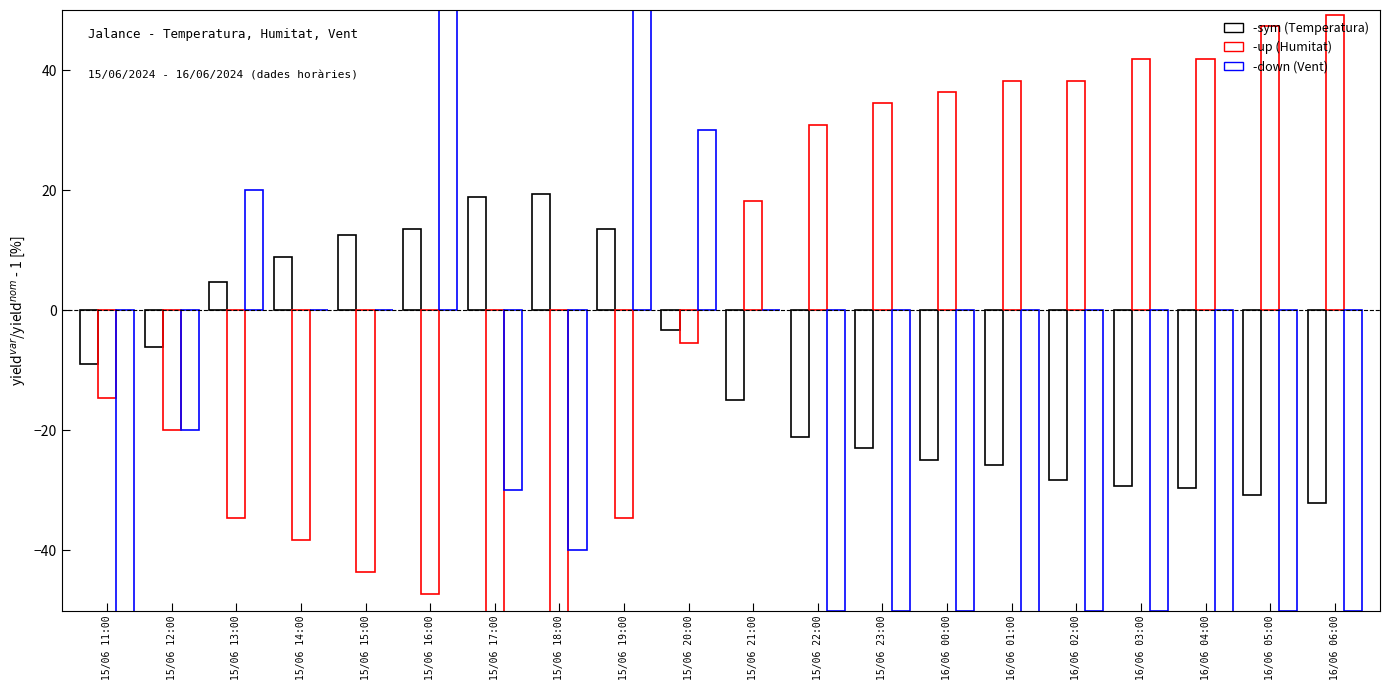

Which series has the largest total across all categories?

Humitat (%)